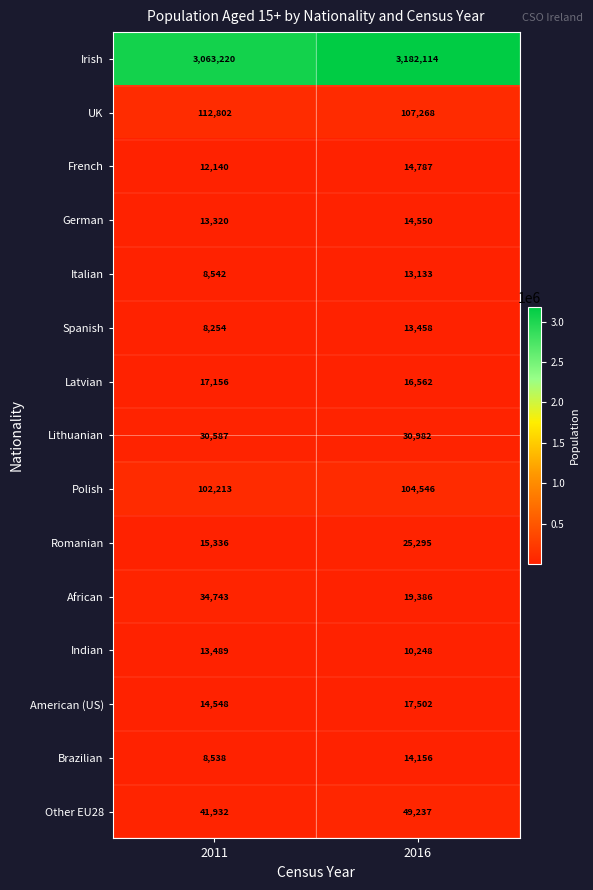

Reading left to right, list all the values displayed in this chart.

Irish: 3063220	3182114
UK: 112802	107268
French: 12140	14787
German: 13320	14550
Italian: 8542	13133
Spanish: 8254	13458
Latvian: 17156	16562
Lithuanian: 30587	30982
Polish: 102213	104546
Romanian: 15336	25295
African: 34743	19386
Indian: 13489	10248
American (US): 14548	17502
Brazilian: 8538	14156
Other EU28: 41932	49237